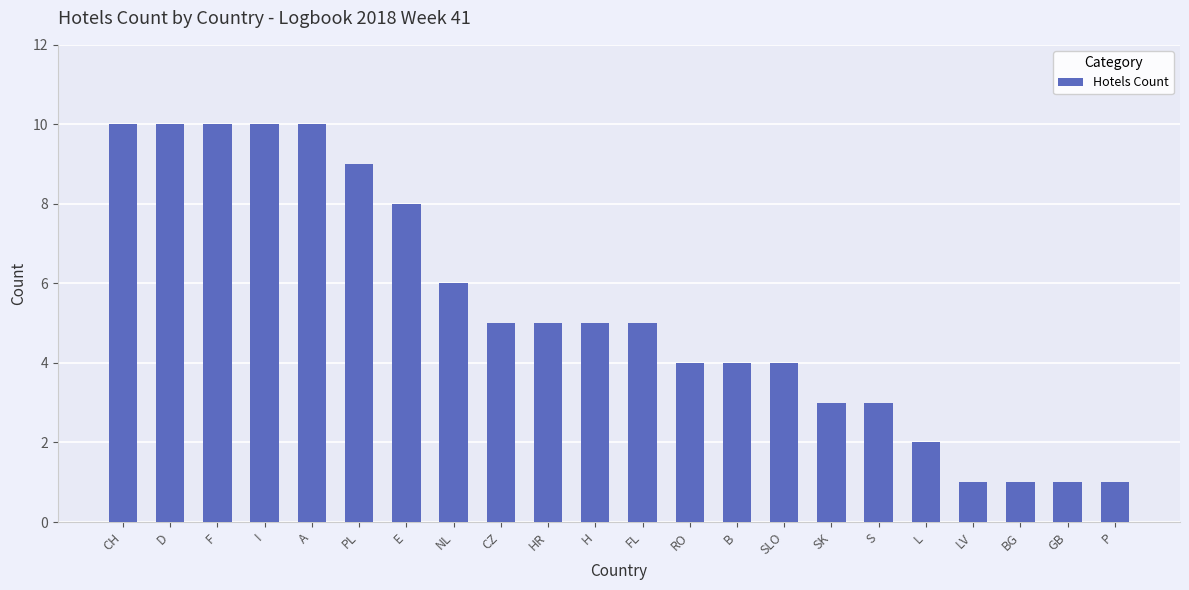

What value does the data have at A?

10